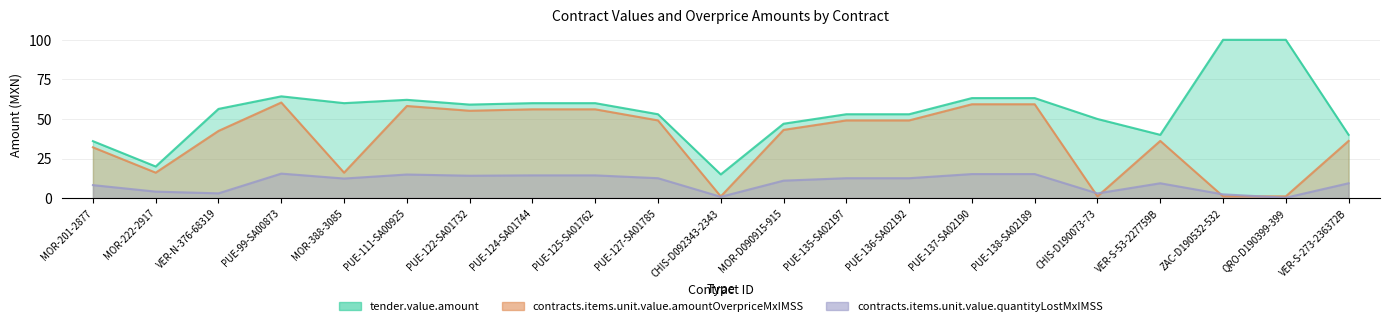

How many values in the contracts.items.unit.value.amountOverpriceMxIMSS series exceed 43?

11